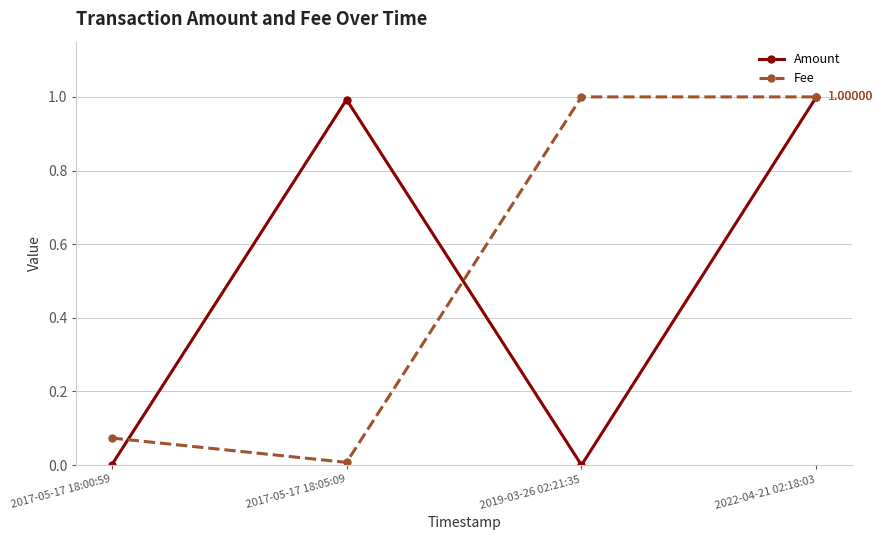

Between 2017-05-17 18:05:09 and 2022-04-21 02:18:03, which series saw the biggest shift?

Fee